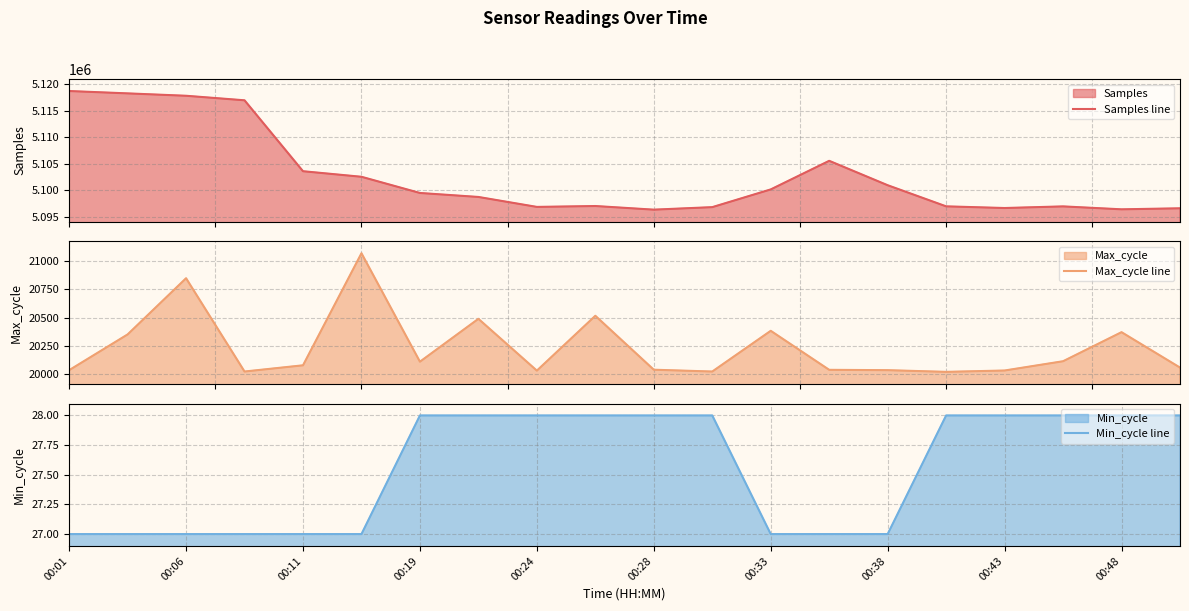

True or false: Min_cycle line has a value of 10 at 00:28.

False